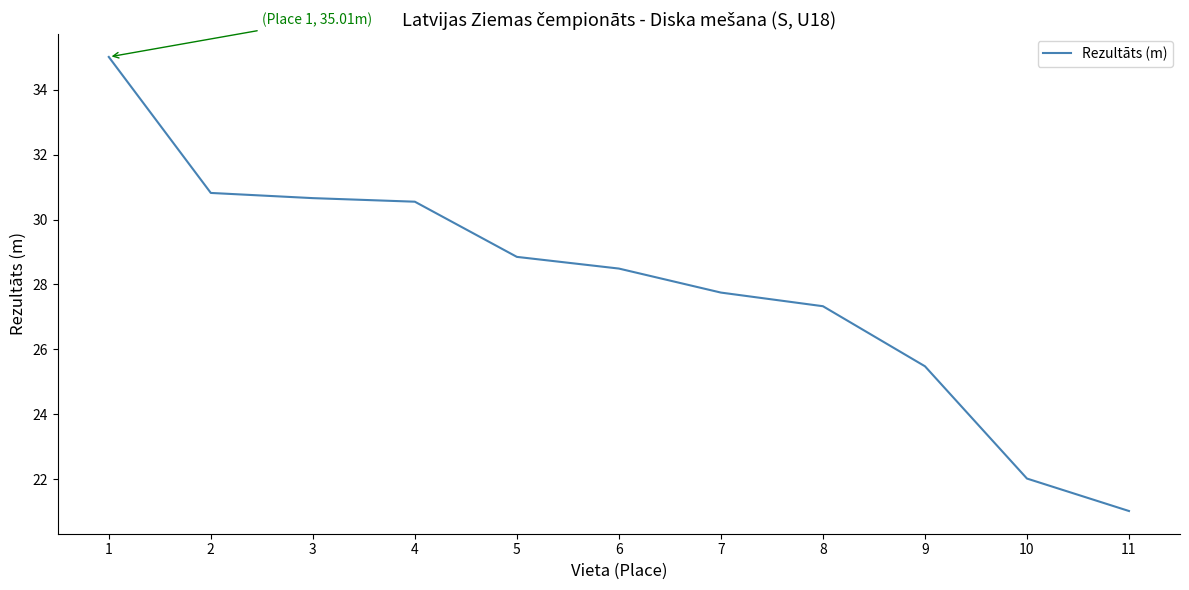

True or false: the data shows 40.6 at 9.

False